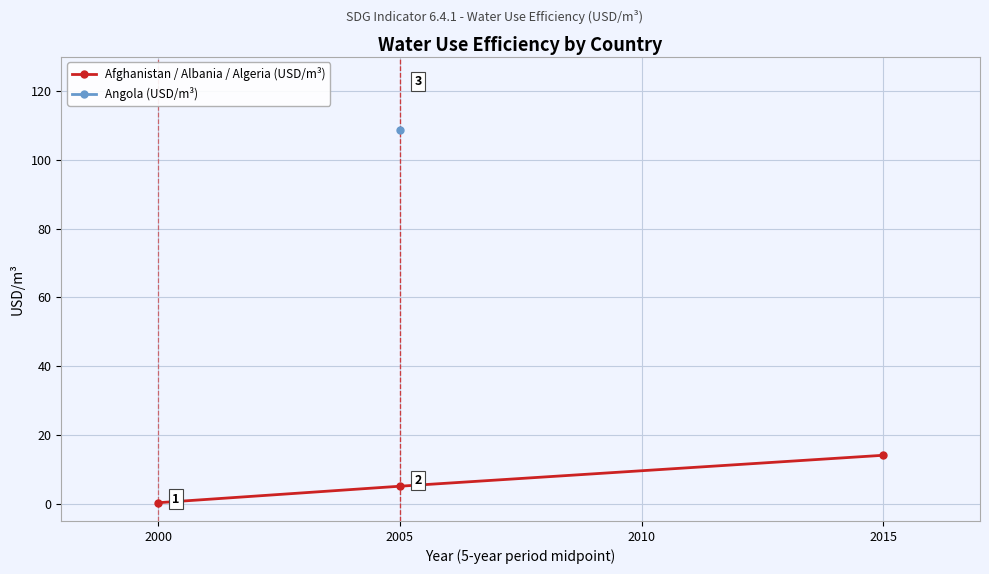

How many data points in Afghanistan / Albania / Algeria (USD/m³) are above 5?

2